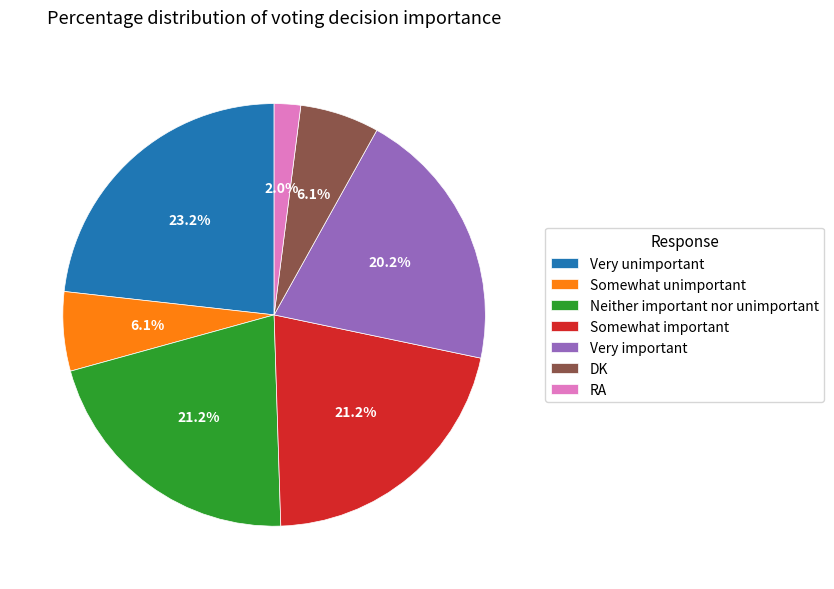

To the nearest percent, what is the difference between the Somewhat important and Very unimportant slice percentages?

2%